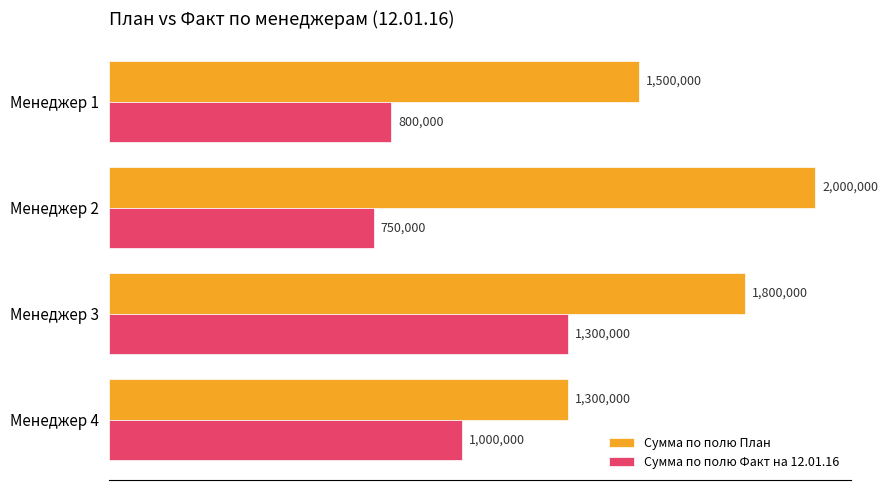

Which category has the lowest value in the Сумма по полю Факт на 12.01.16 series?

Менеджер 2